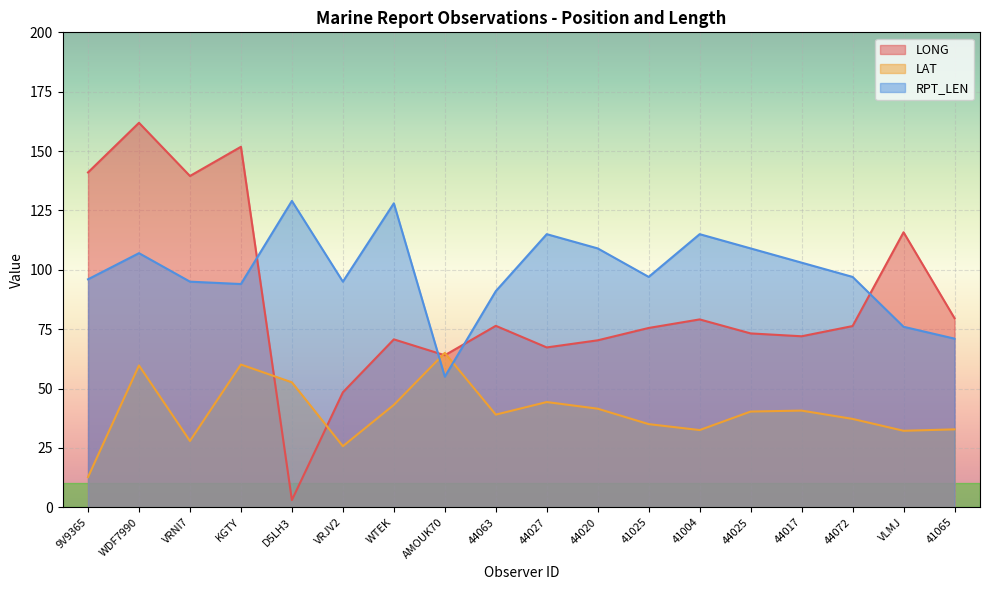

What position from the right is KGTY?

15